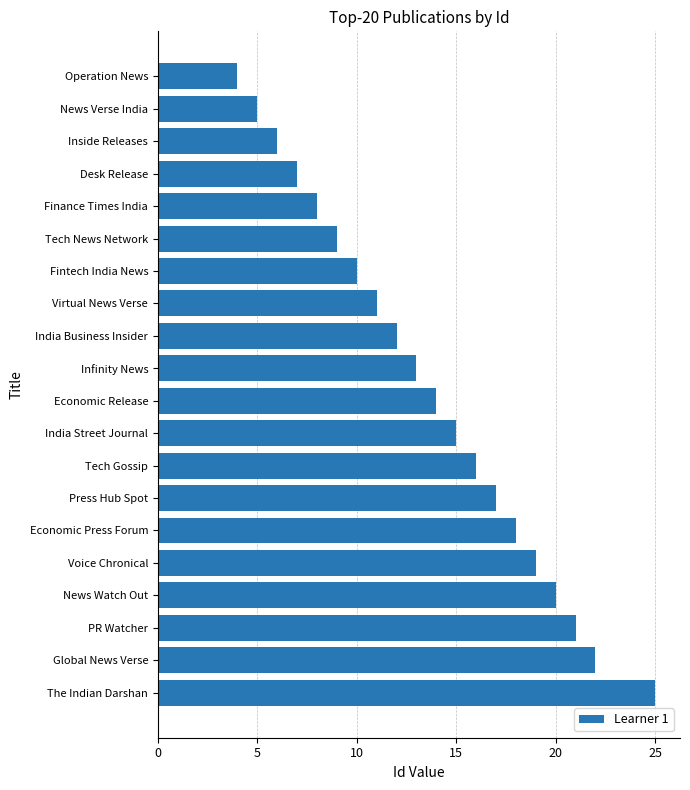

Approximately how many times larger is the value at Finance Times India compared to Tech News Network?

0.9